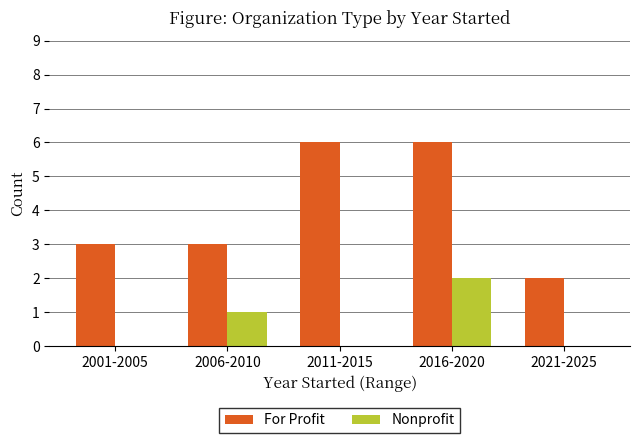

How many groups of bars are there?

5